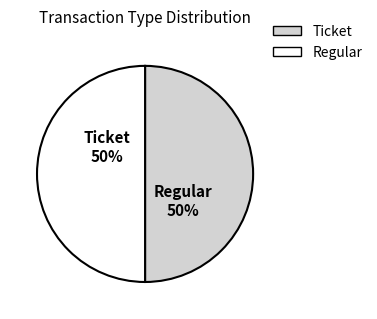

To the nearest percent, what is the average slice percentage?

50%